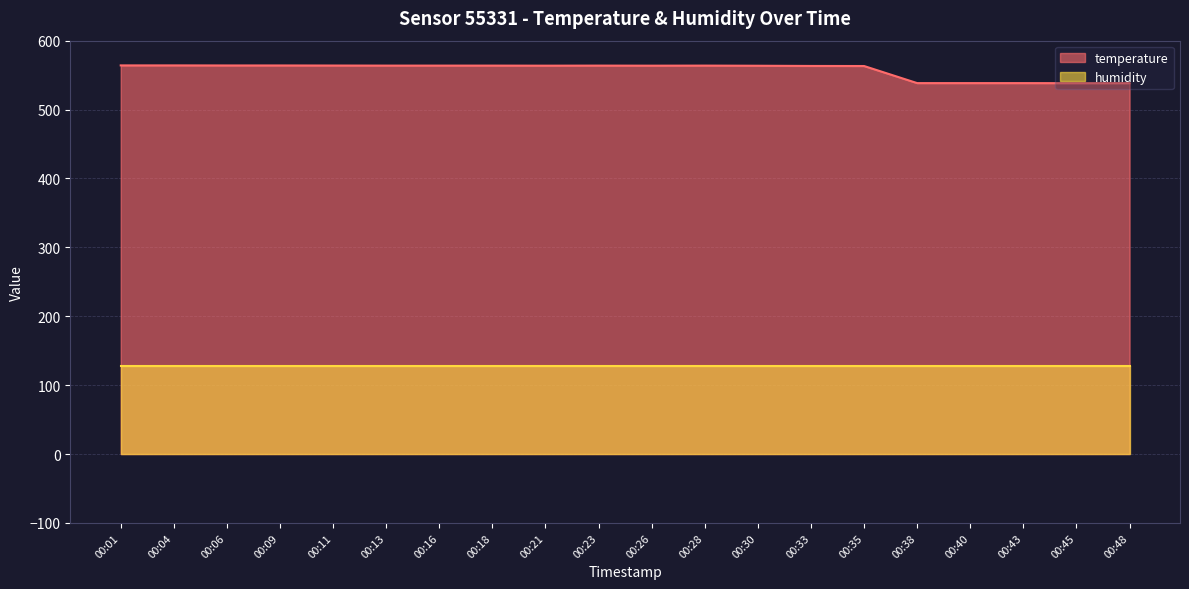

What is the sum of the values at 00:48 and 00:09?

1102.3